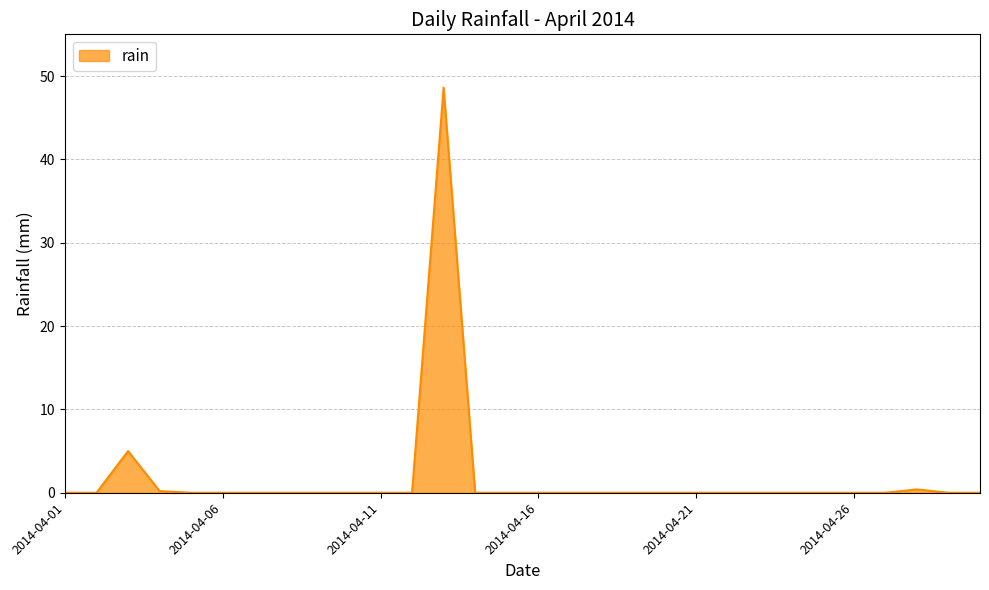

What is the difference between the maximum and minimum values?

48.6